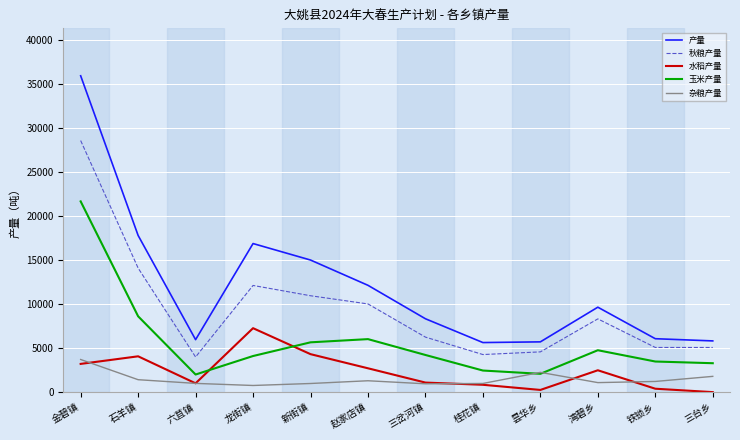

True or false: 产量 and 秋粮产量 cross at least once.

False